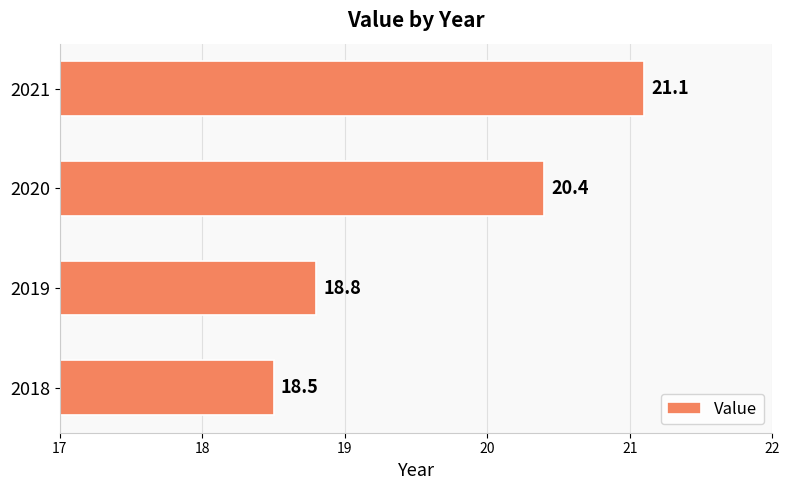

Are the bars grouped side by side (vs. stacked)?

No